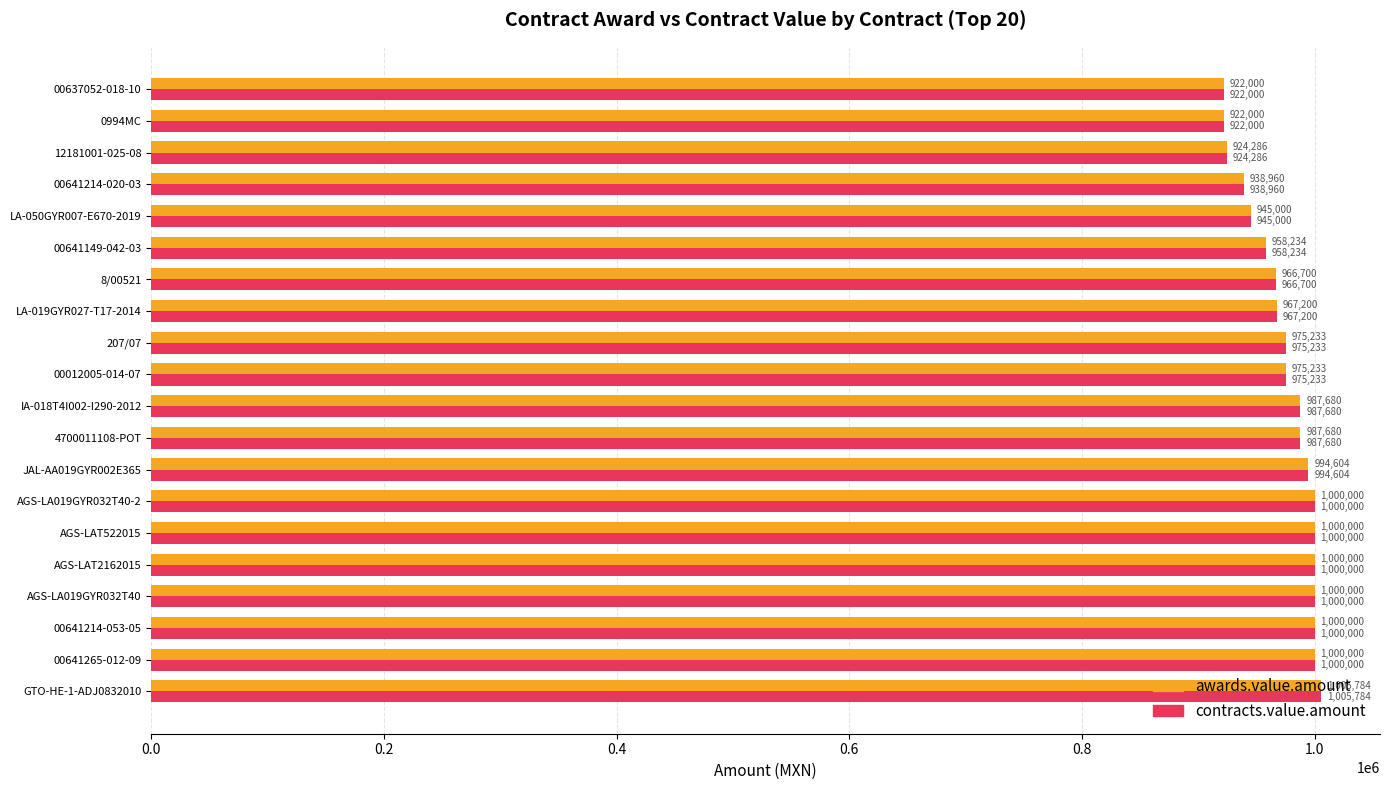

Is it true that contracts.value.amount equals 1585095.9 at 00637052-018-10?

False